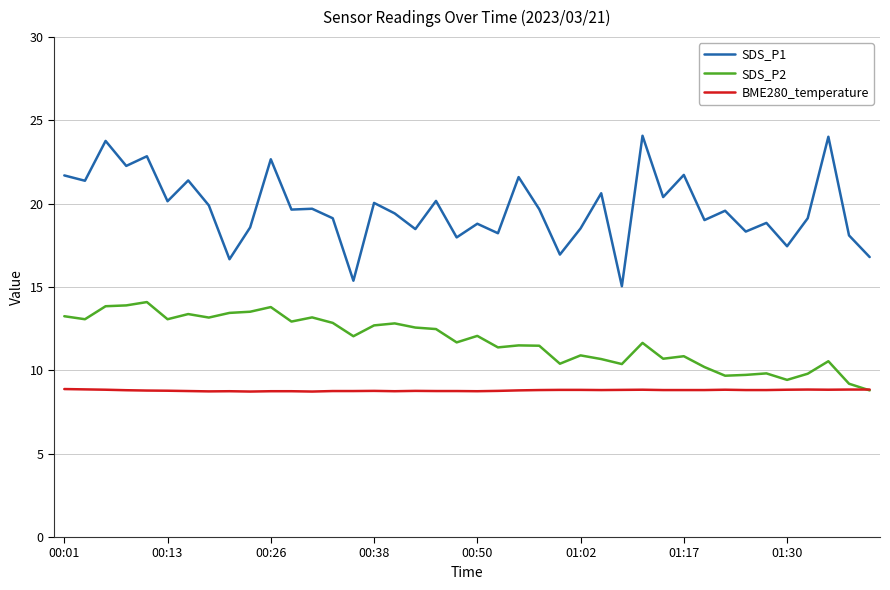

What is the maximum value shown in the chart?

24.1